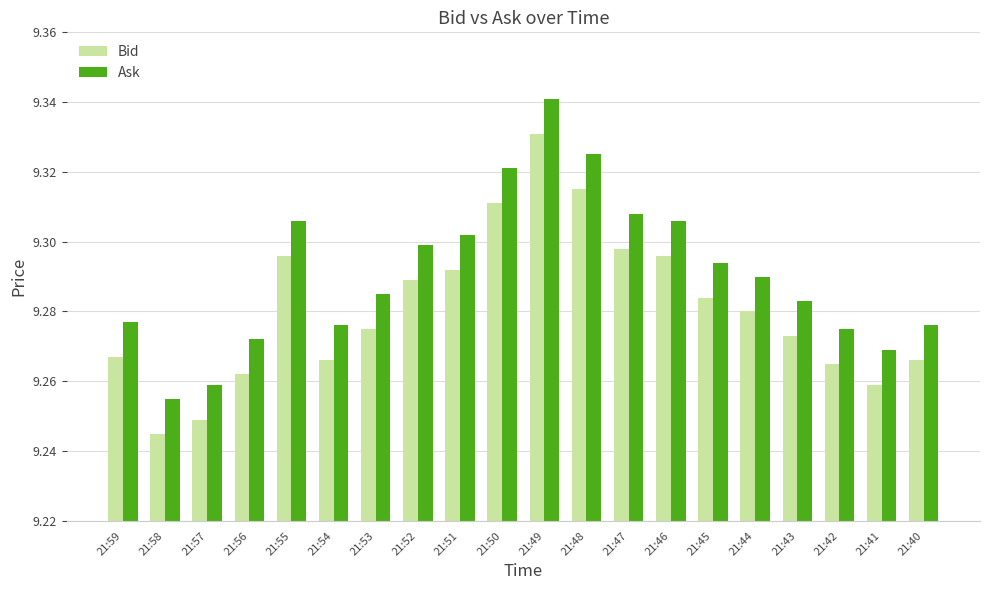

What is the sum of all Bid values?

185.6